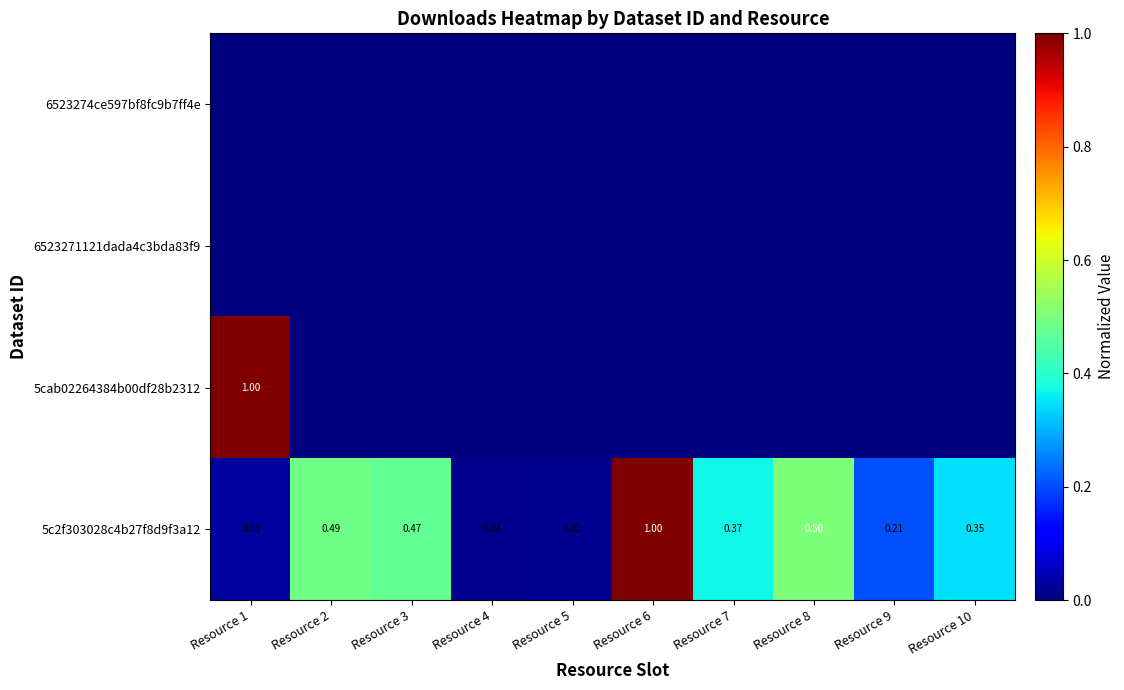

How many distinct data groups are displayed?

4